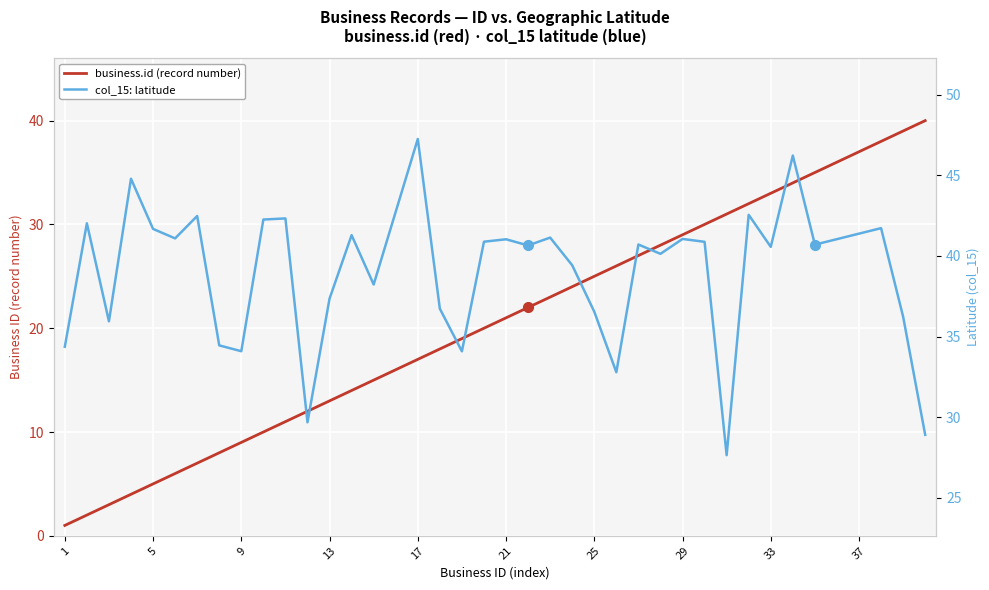

True or false: the data shows 3 at 9.

False